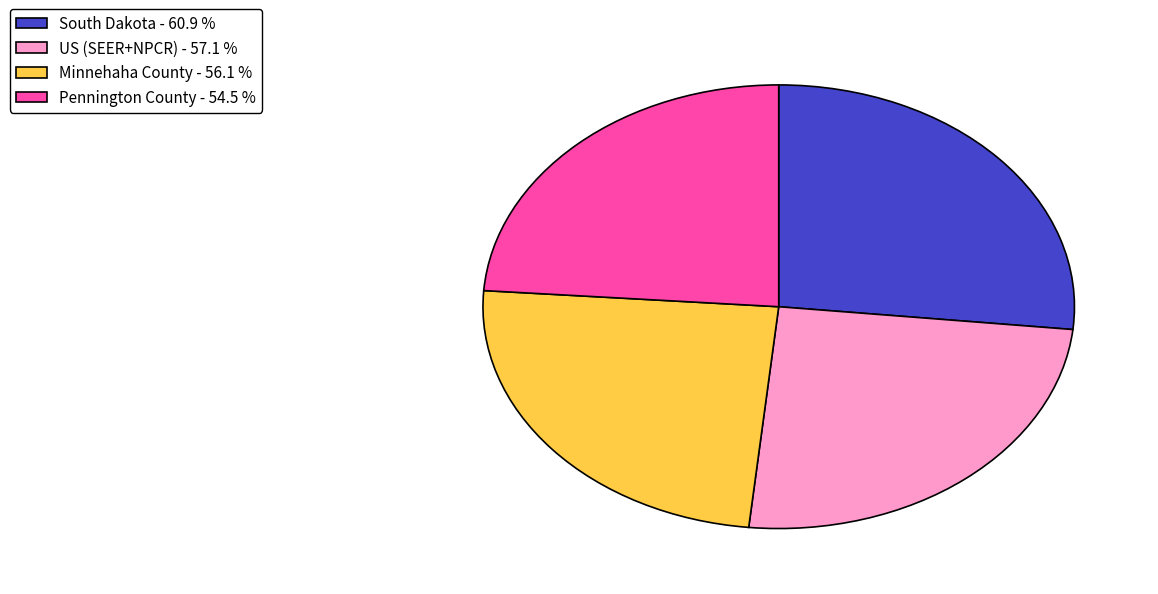

Do Minnehaha County and South Dakota together represent more than half of the pie?

Yes